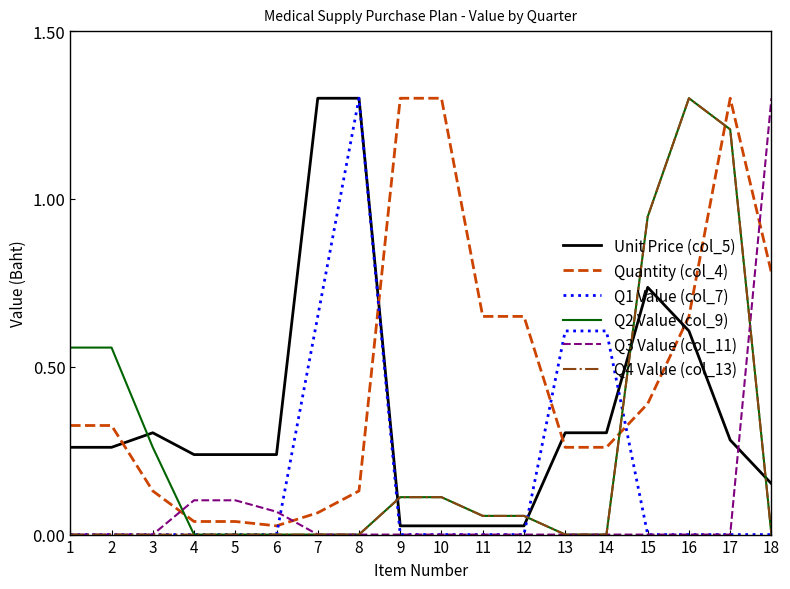

How many times do Q1 Value (col_7) and Quantity (col_4) cross each other?

4